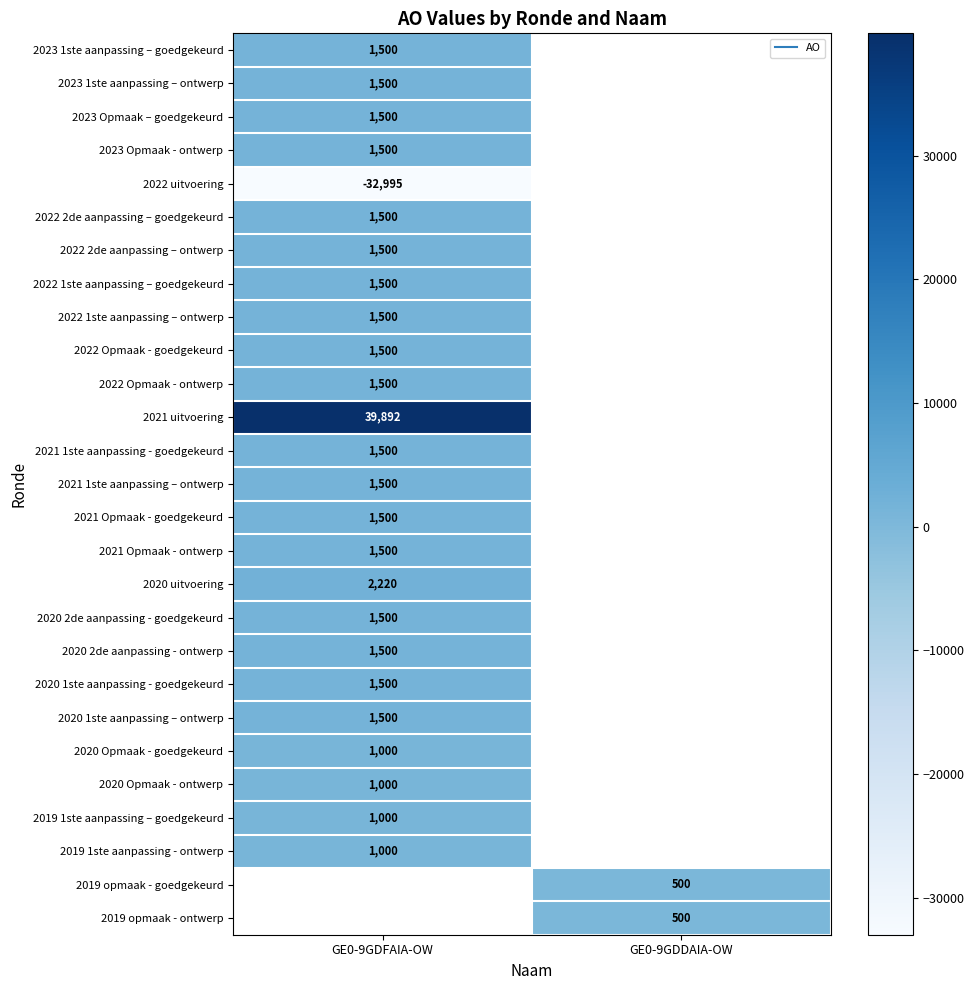

At how many categories does at least one series exceed -7426?

2